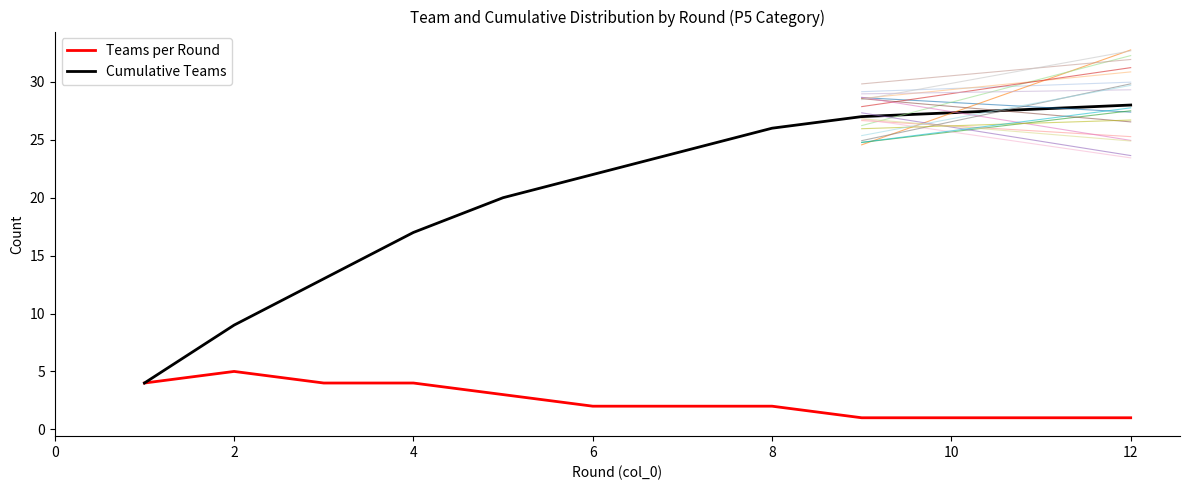

Rank the series by their average value, from highest to lowest.

Cumulative Teams, Teams per Round